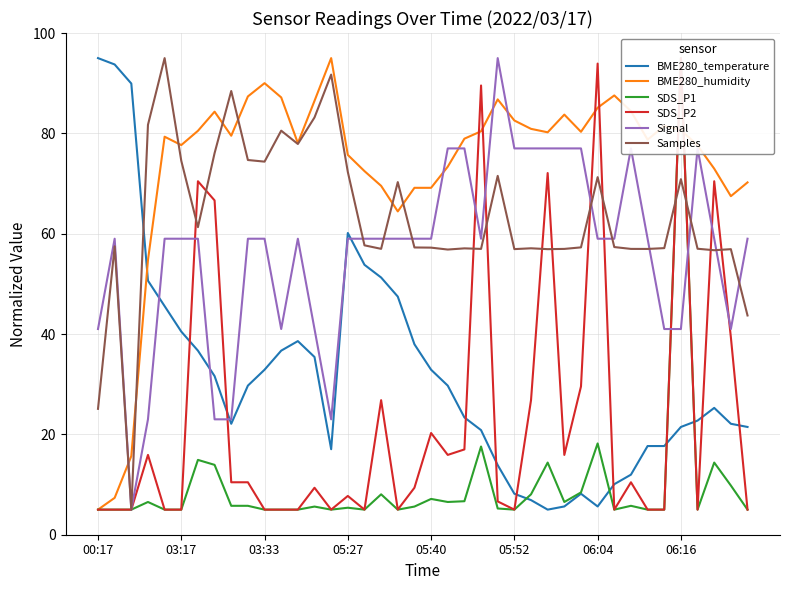

Is it true that BME280_temperature equals 95.0 at 00:17?

True